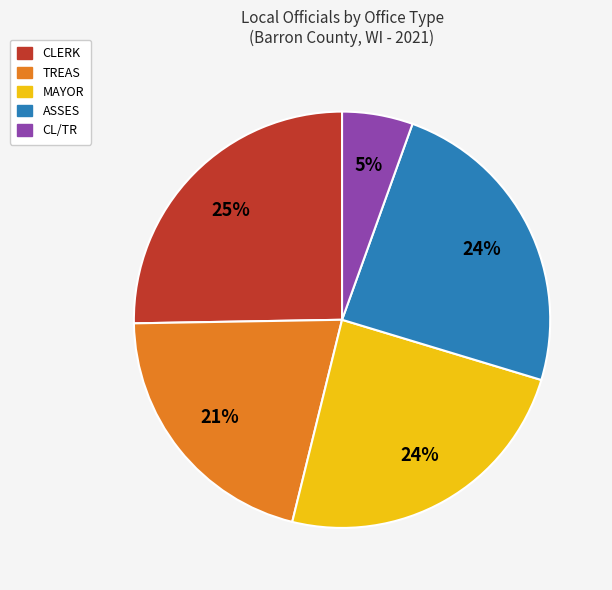

Does any single category account for the majority?

No